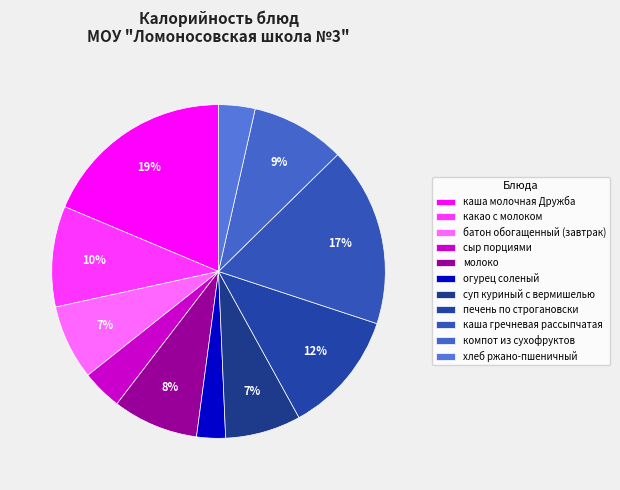

Which category has the smallest portion of the pie?

огурец соленый